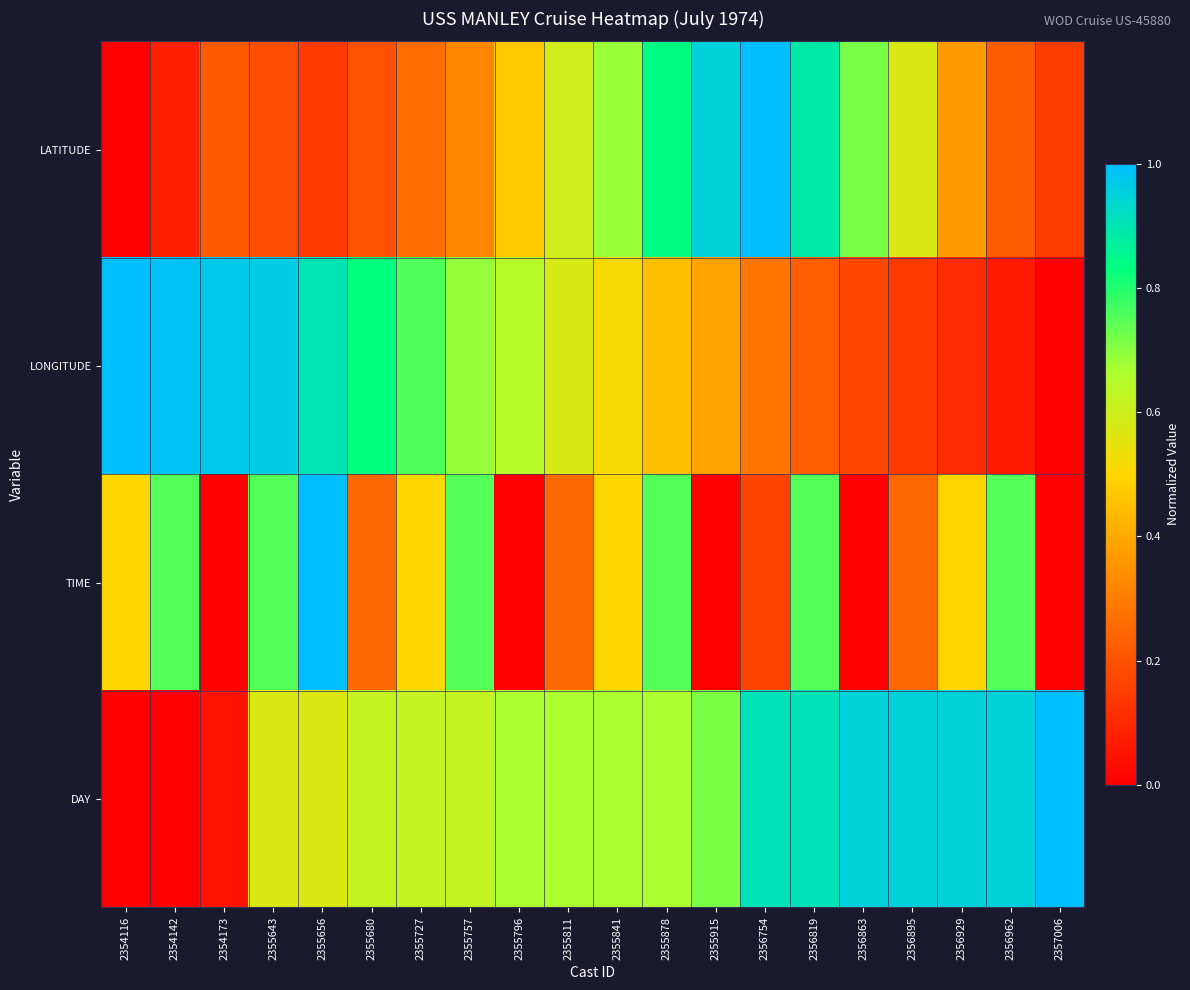

Which series has the widest spread of values?

LATITUDE